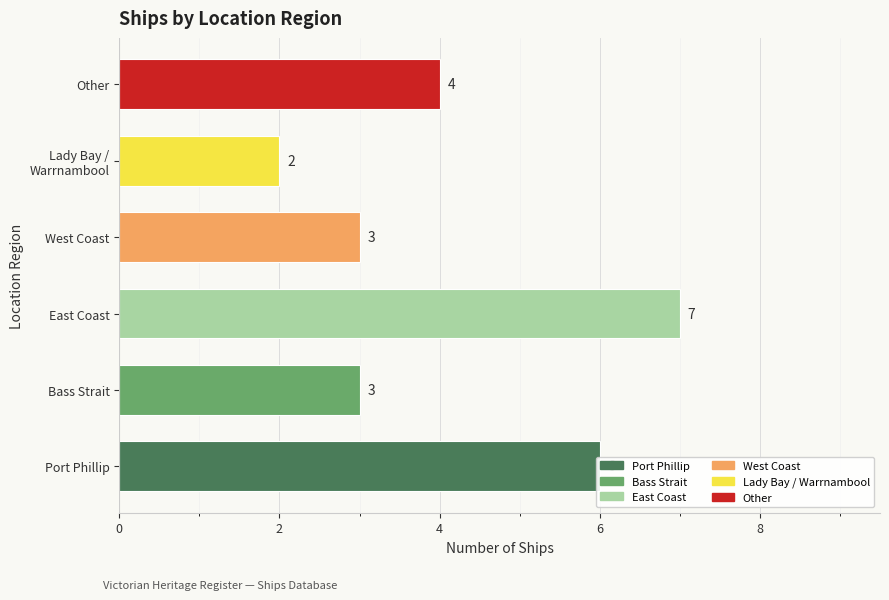

The chart shows a value of 6 at Port Phillip. True or false?

True